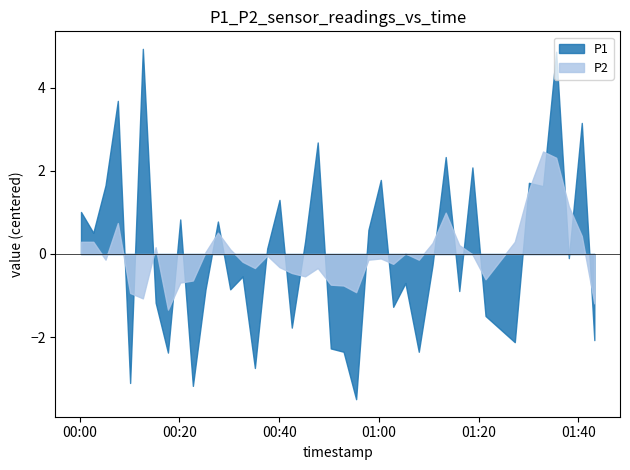

At which category does P2 reach its first local peak?

3